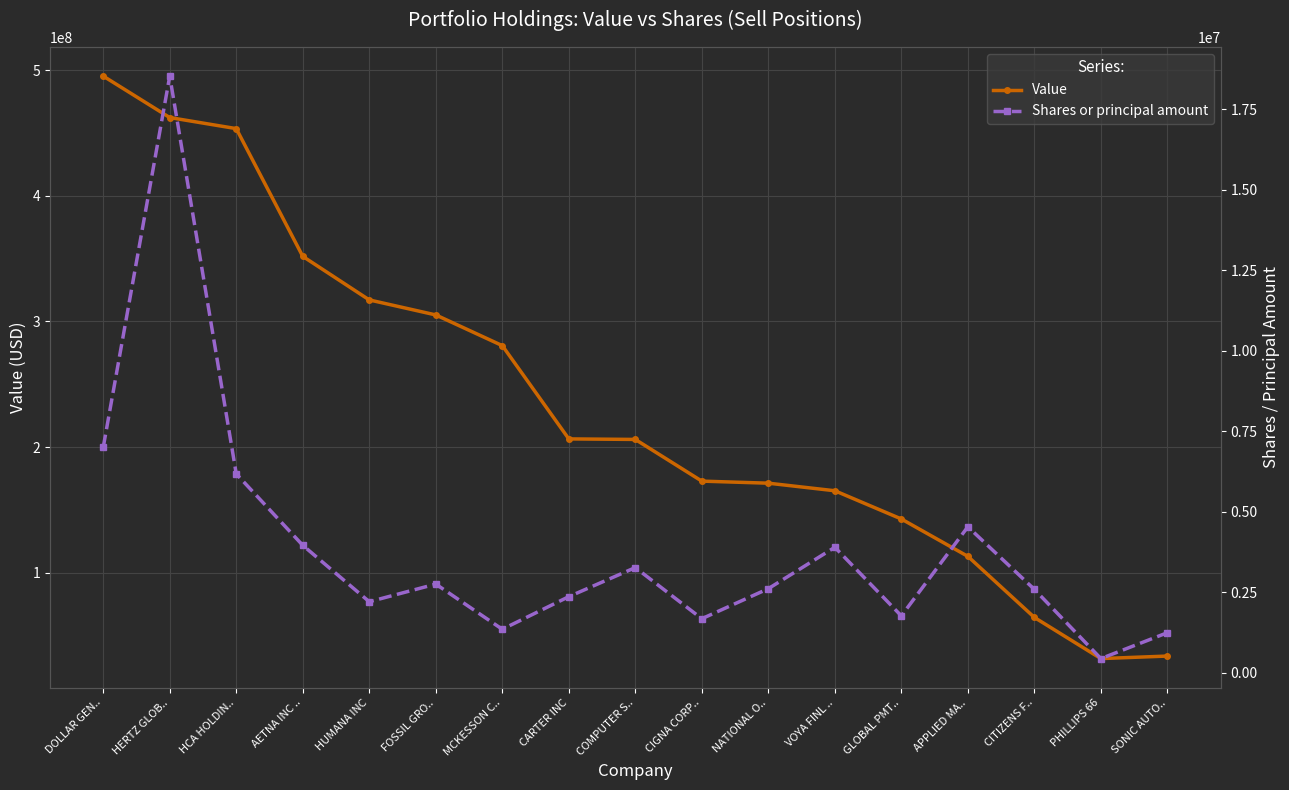

Reading left to right, transcribe all the data shown in this chart.

Value: DOLLAR GEN..=495238000	HERTZ GLOB..=462256000	HCA HOLDIN..=453453000	AETNA INC ..=351778000	HUMANA INC=317113000	FOSSIL GRO..=305170000	MCKESSON C..=280744000	CARTER INC=206500000	COMPUTER S..=206081000	CIGNA CORP..=172902000	NATIONAL O..=171265000	VOYA FINL ..=165238000	GLOBAL PMT..=142770000	APPLIED MA..=113019000	CITIZENS F..=64421000	PHILLIPS 66=31670000	SONIC AUTO..=33678000
Shares or principal amount: DOLLAR GEN..=7004778	HERTZ GLOB..=18534743	HCA HOLDIN..=6178678	AETNA INC ..=3960125	HUMANA INC=2207844	FOSSIL GRO..=2755738	MCKESSON C..=1352460	CARTER INC=2365136	COMPUTER S..=3268529	CIGNA CORP..=1680126	NATIONAL O..=2613531	VOYA FINL ..=3898966	GLOBAL PMT..=1768493	APPLIED MA..=4535256	CITIZENS F..=2591350	PHILLIPS 66=441695	SONIC AUTO..=1245500